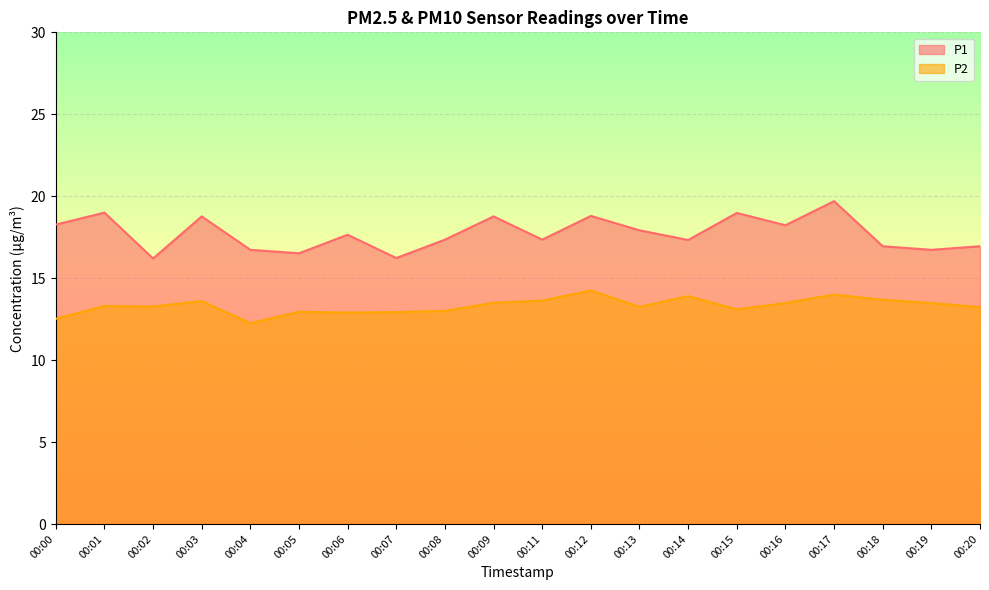

What is the difference between the P1 values at 00:20 and 00:13?

1.0